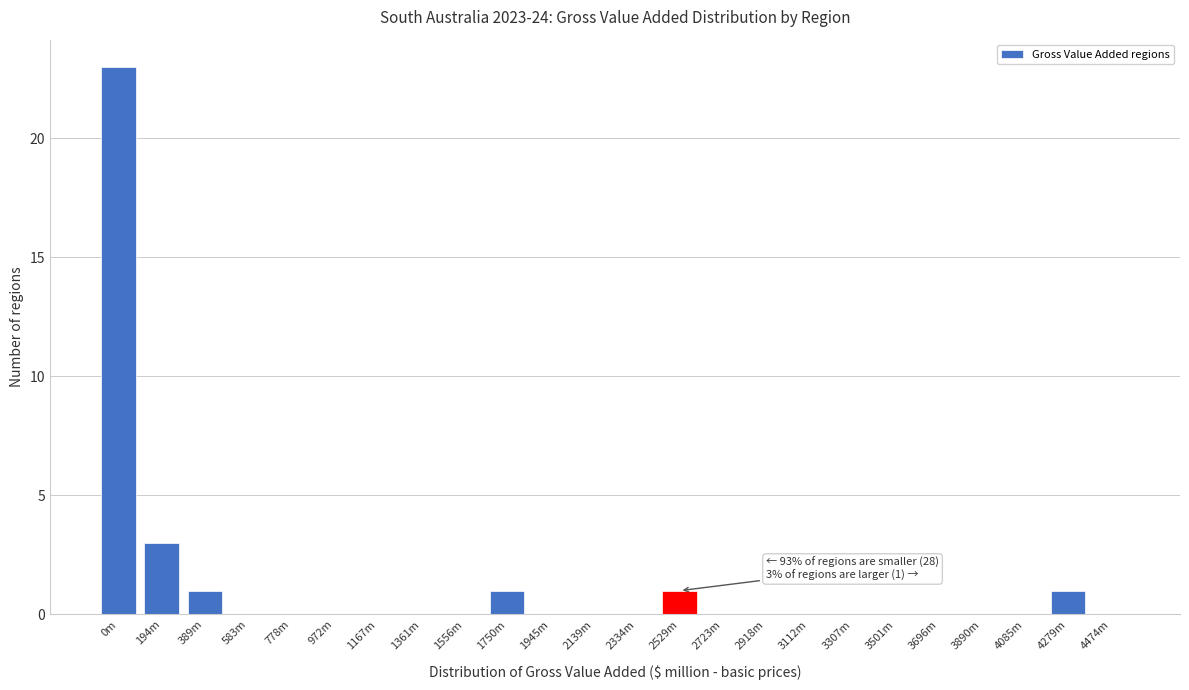

Reading left to right, transcribe all the data shown in this chart.

0m=23	194m=3	389m=1	583m=0	778m=0	972m=0	1167m=0	1361m=0	1556m=0	1750m=1	1945m=0	2139m=0	2334m=0	2529m=1	2723m=0	2918m=0	3112m=0	3307m=0	3501m=0	3696m=0	3890m=0	4085m=0	4279m=1	4474m=0